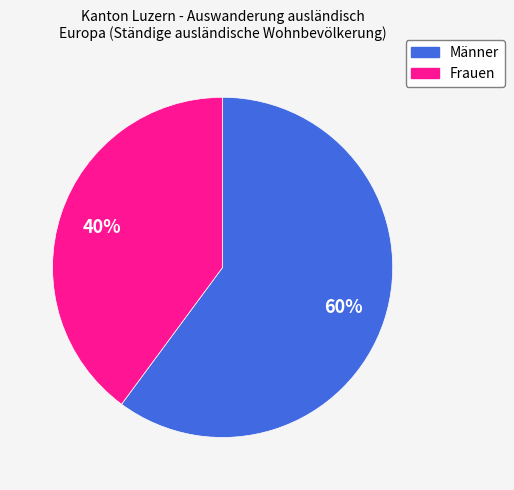

The Frauen slice represents 40% of the pie. True or false?

True